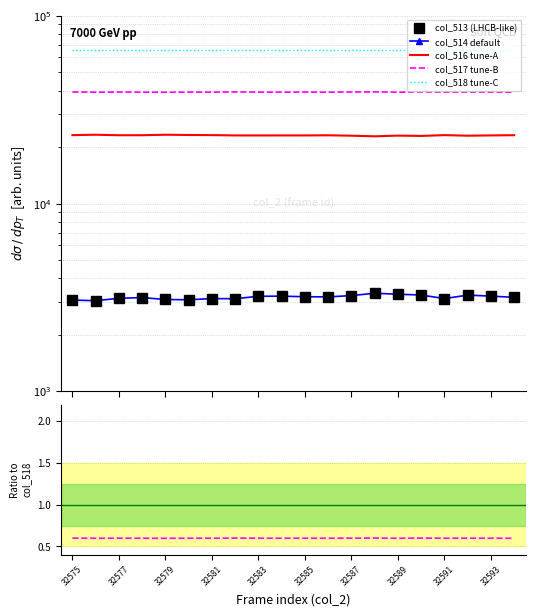

The col_513 series shows 1750.7 at 32590. True or false?

False